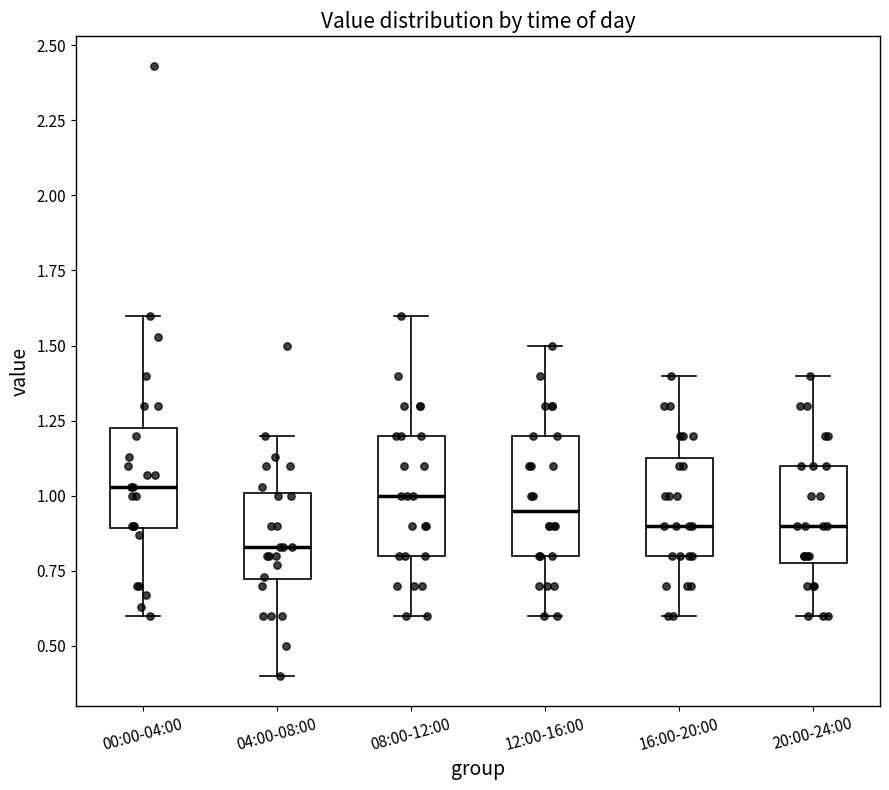

Which box's median line is the lowest?

04:00-08:00